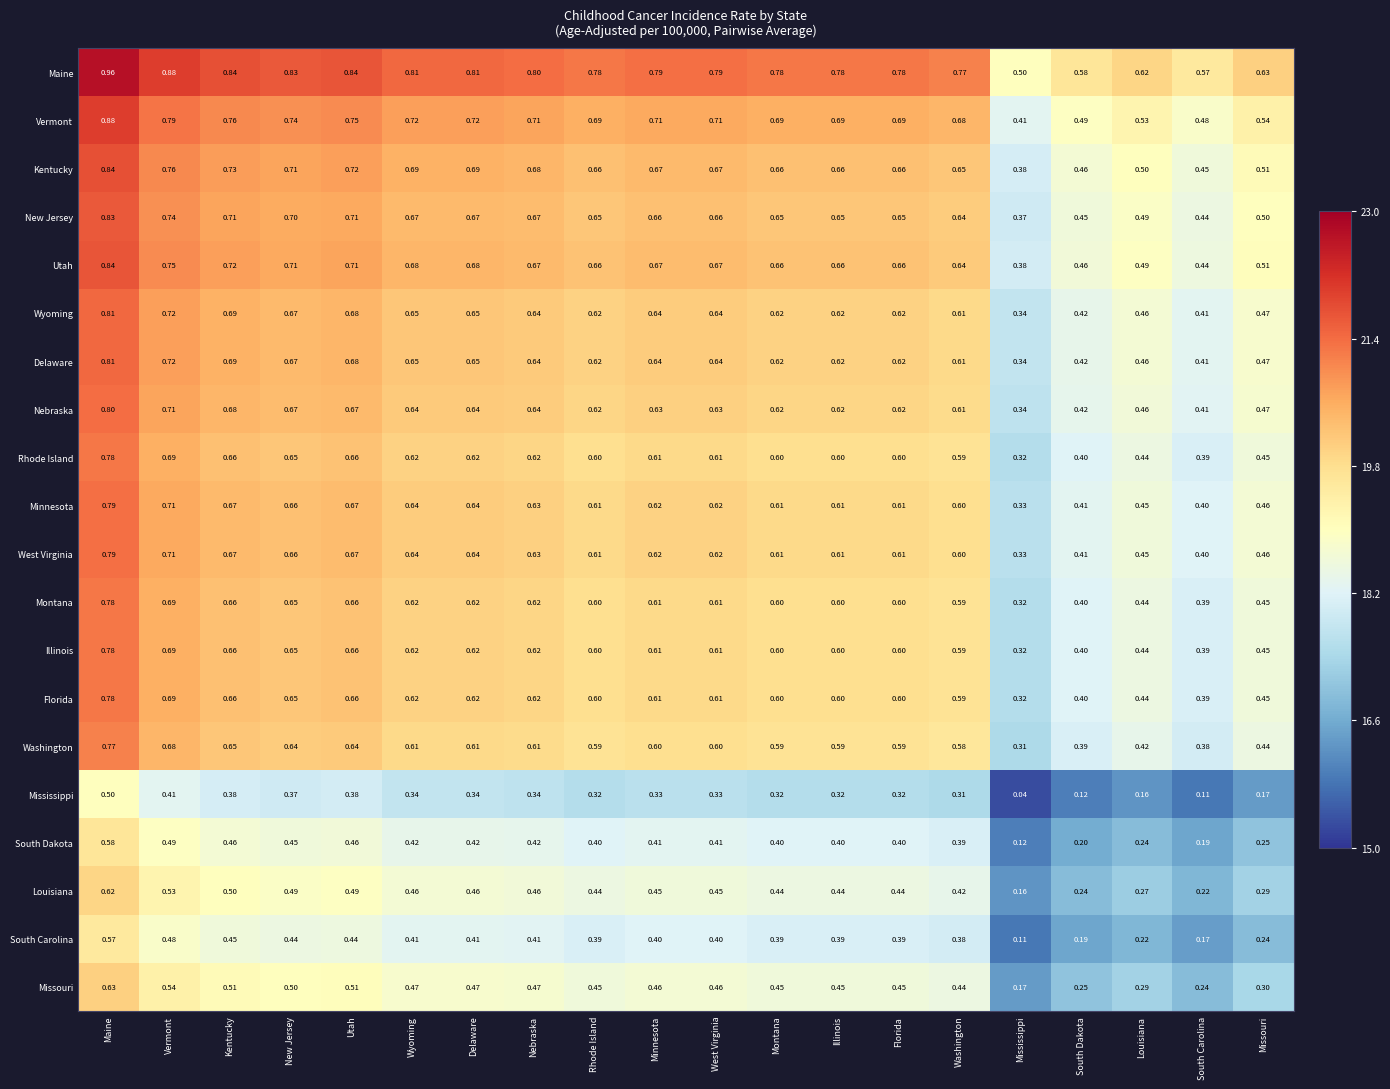

Which series has the largest total across all categories?

Maine